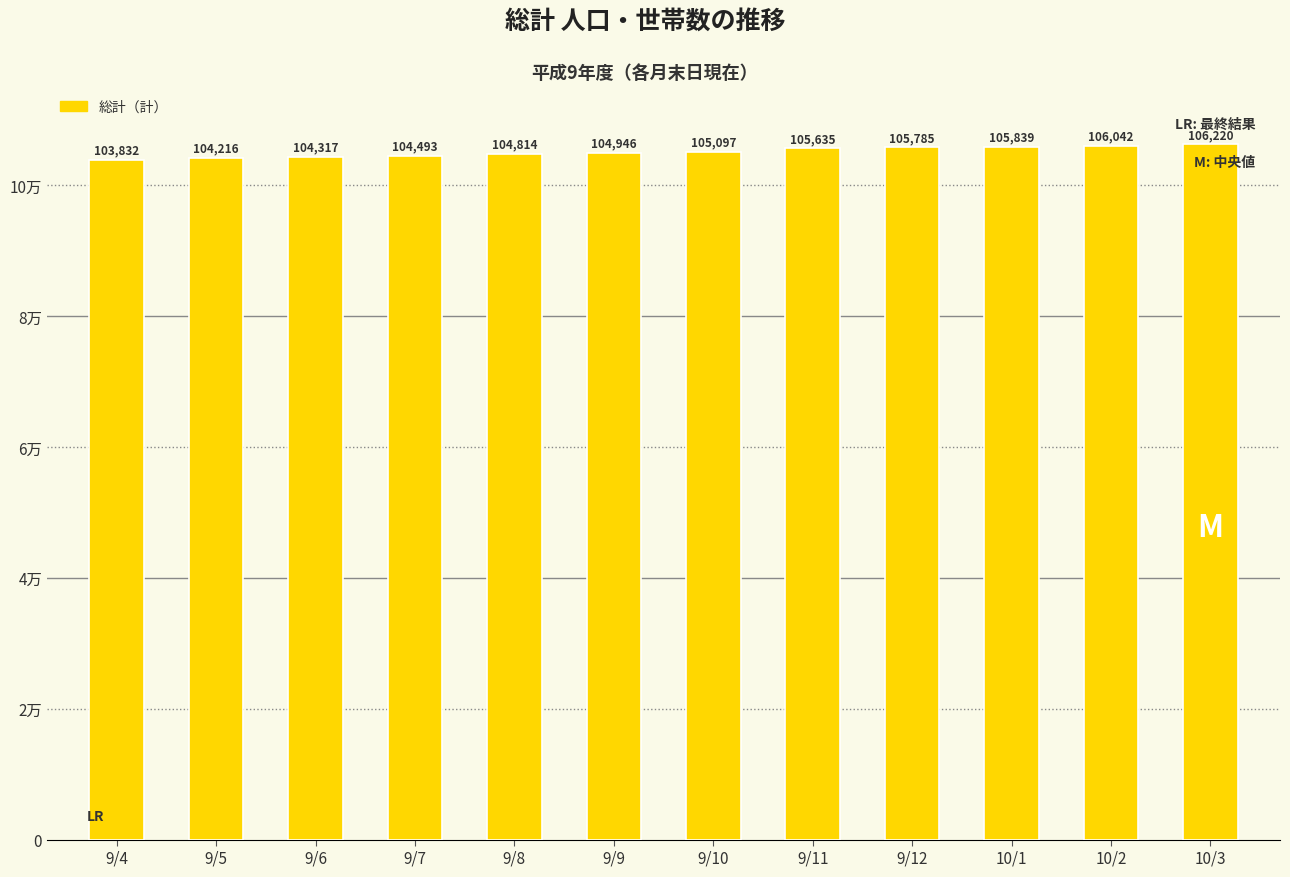

What is the ratio of the value at 9/10 to the value at 9/8?

1.0